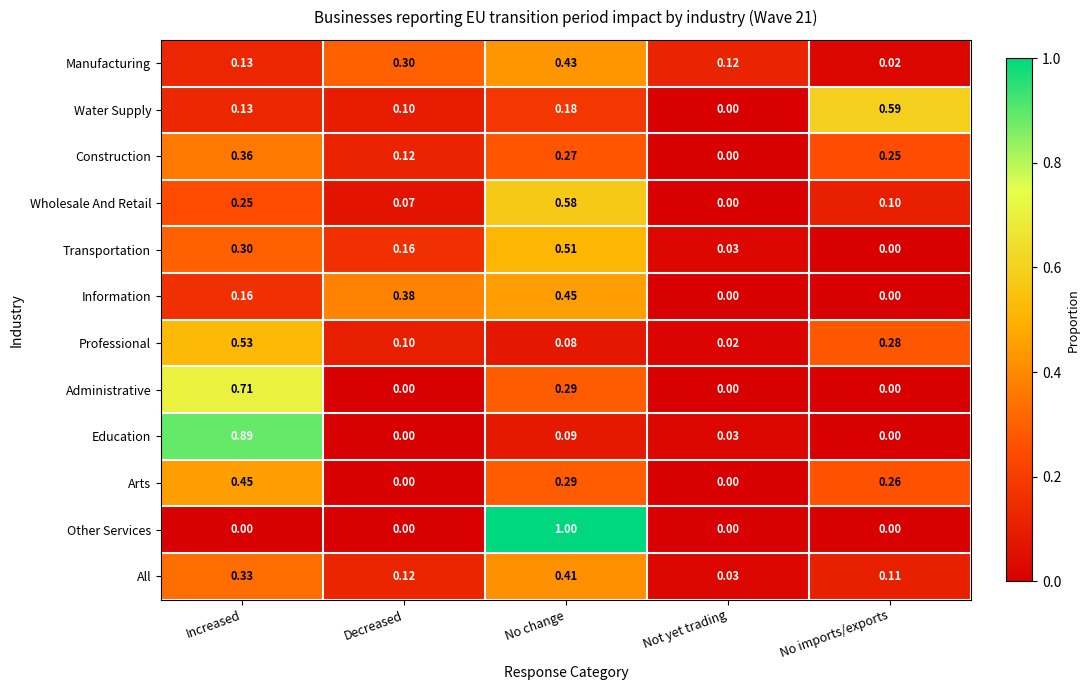

At which category is the sum across all series the highest?

No change